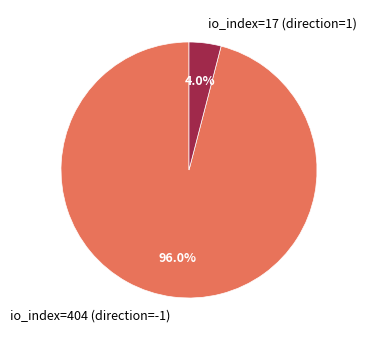

Is it true that io_index=404 (direction=-1) is 96% of the pie?

True